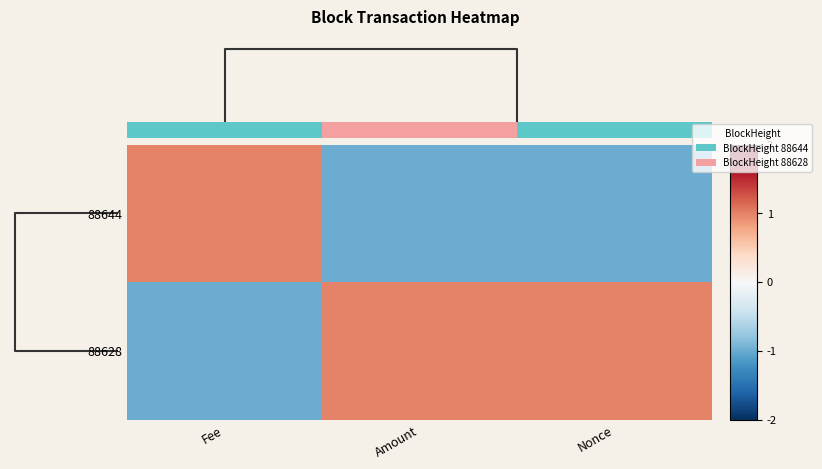

Is it true that 88644 equals -1.0 at Amount?

True